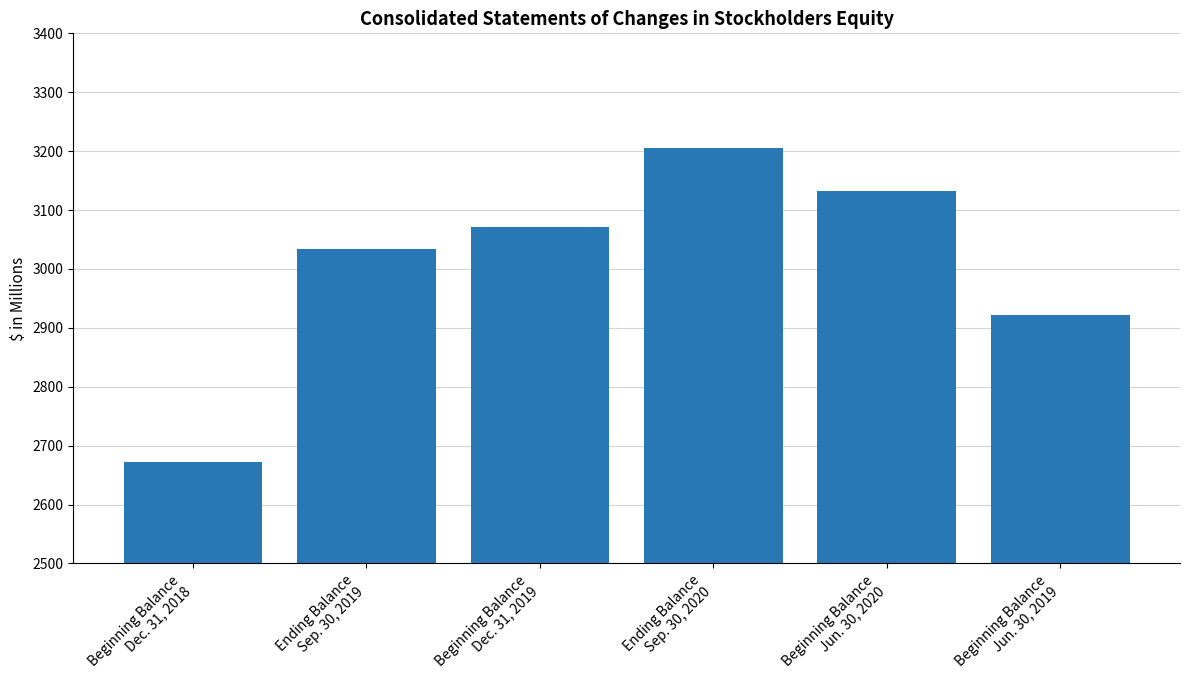

How many bars are there in total?

6